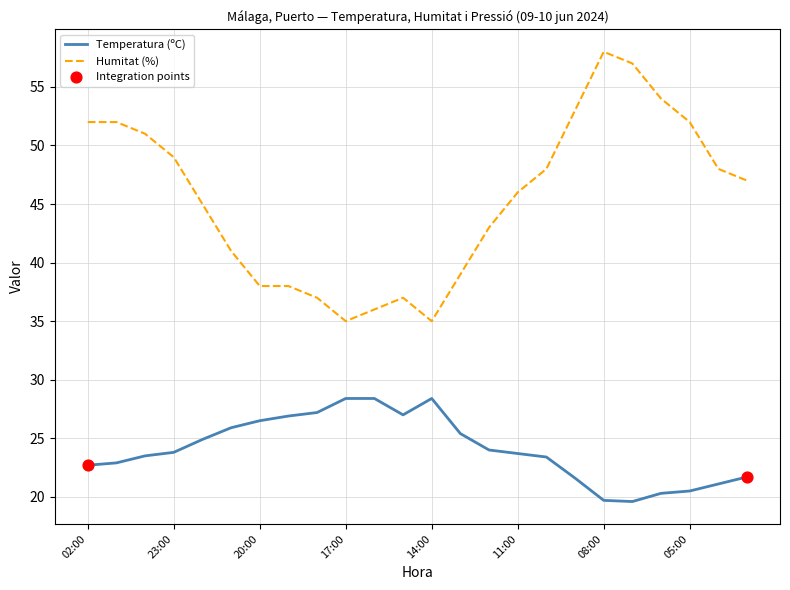

Which series has the widest spread of values?

Humitat (%)